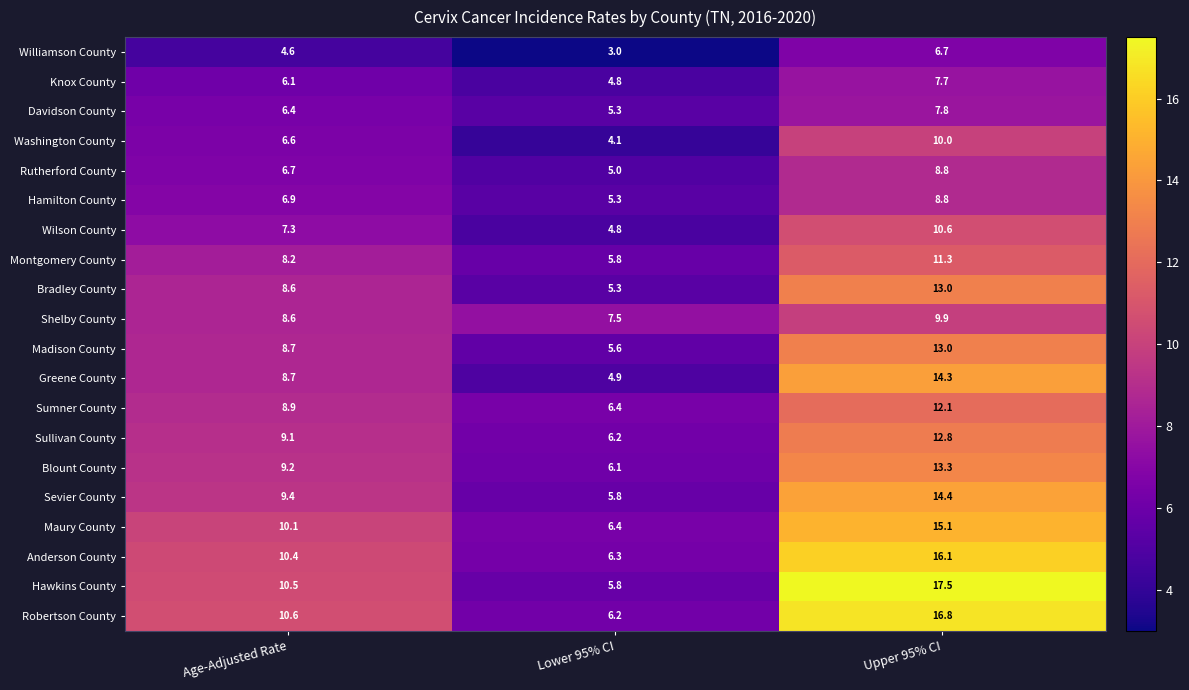

Is it true that Robertson County equals 18.1 at Age-Adjusted Rate?

False